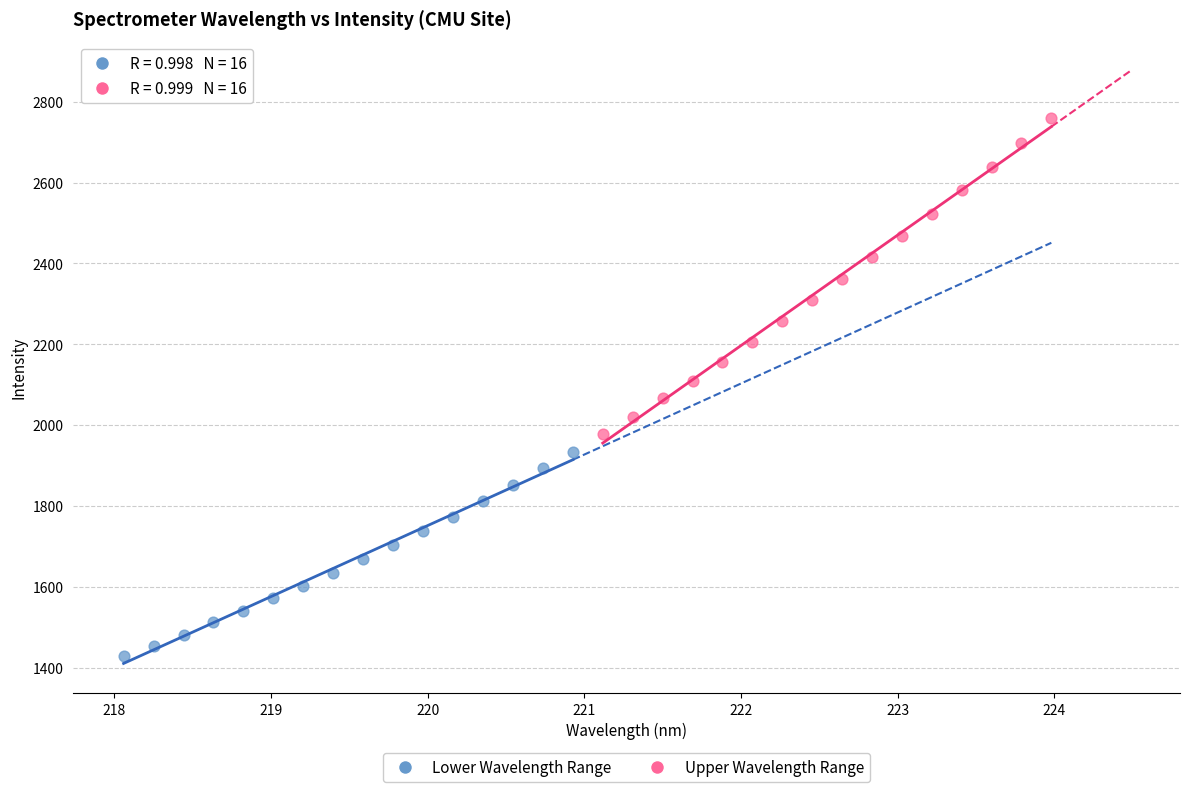

Which series contains the highest Y value?

Upper Wavelength Range